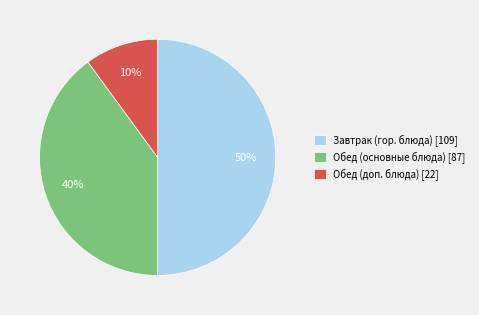

Which has a higher value, Обед (доп. блюда) [22] or Обед (основные блюда) [87]?

Обед (основные блюда) [87]